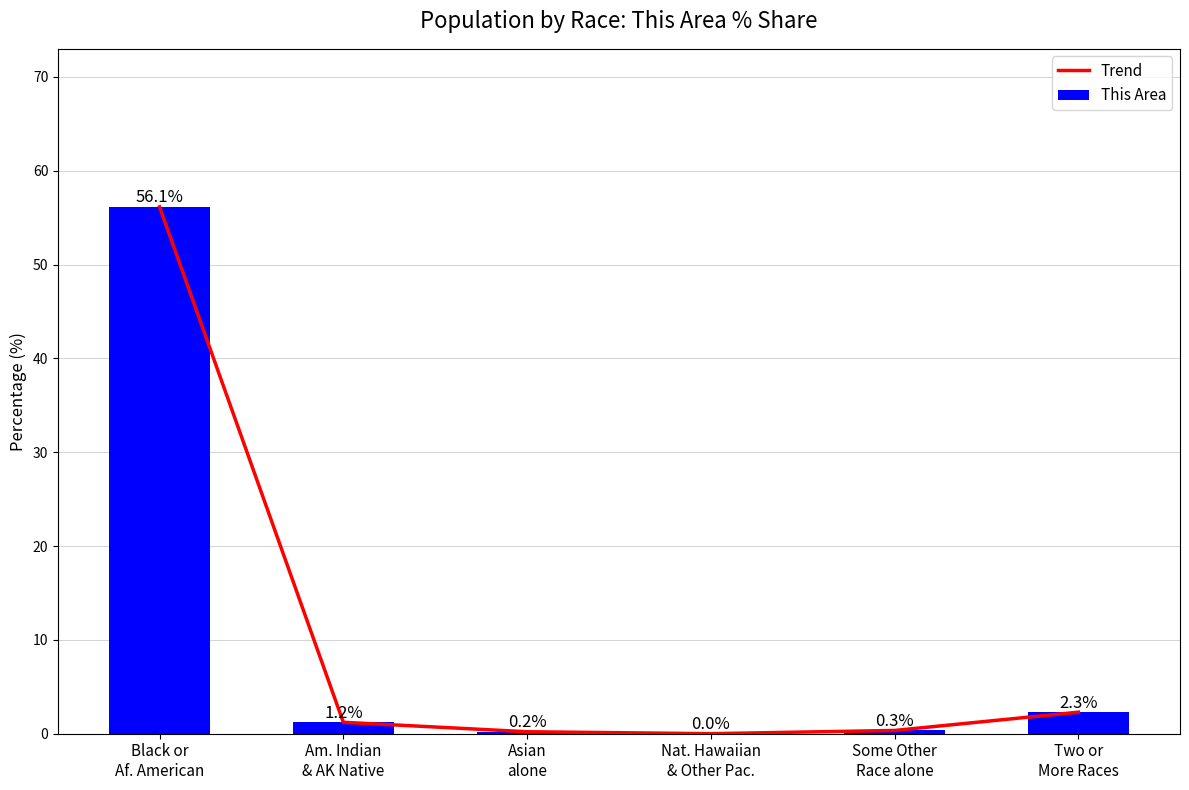

List the labels in order of Trend value, smallest first.

Nat. Hawaiian
& Other Pac., Asian
alone, Some Other
Race alone, Am. Indian
& AK Native, Two or
More Races, Black or
Af. American